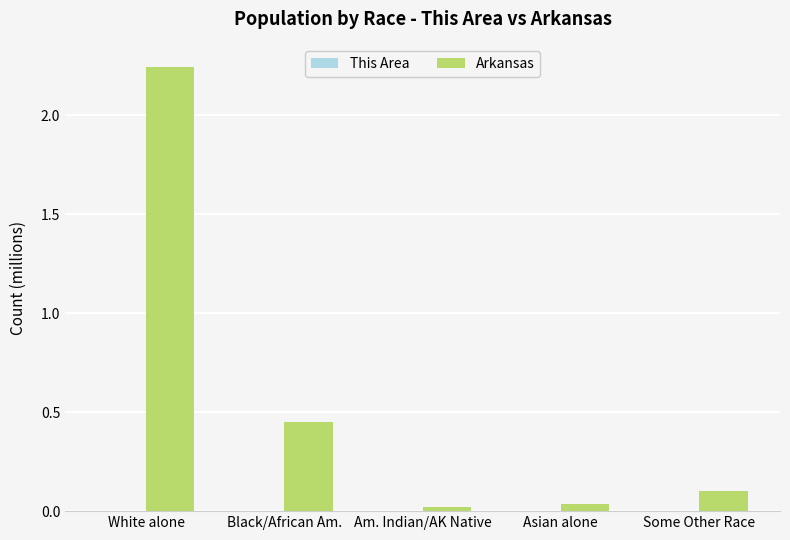

Which series changed the most between Black/African Am. and Am. Indian/AK Native?

Arkansas